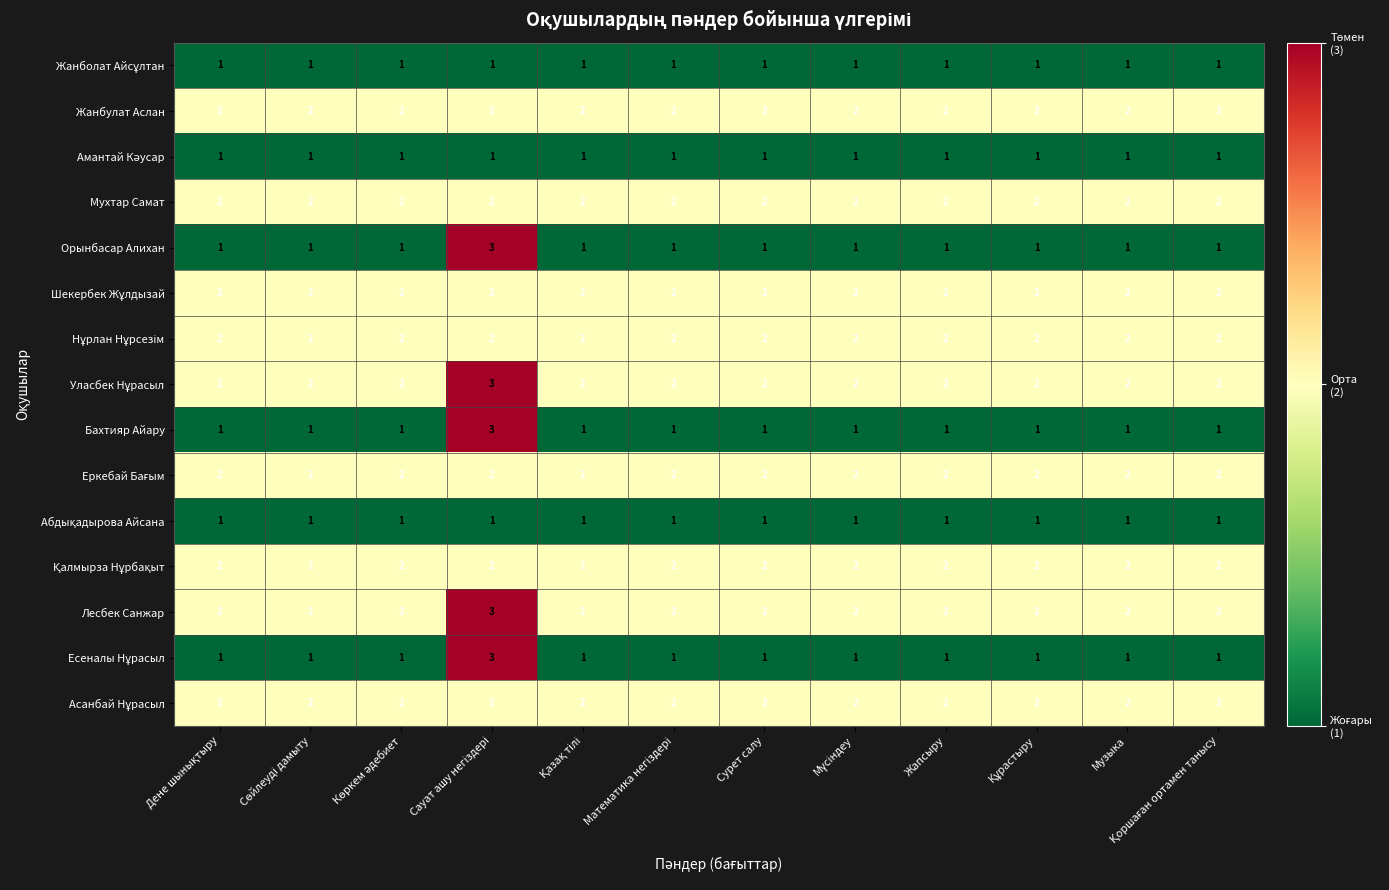

Count the Лесбек Санжар values in the range 2 to 3.

12